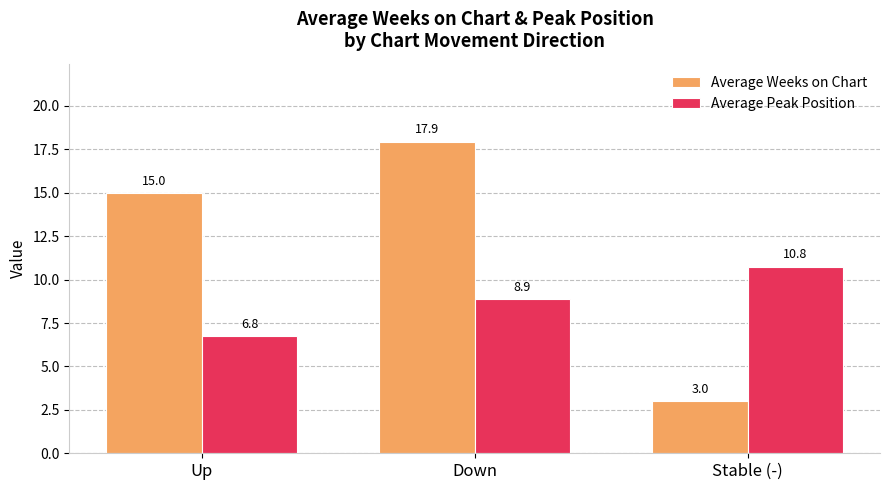

What is the approximate value of Average Weeks on Chart at Stable (-)?

3.0